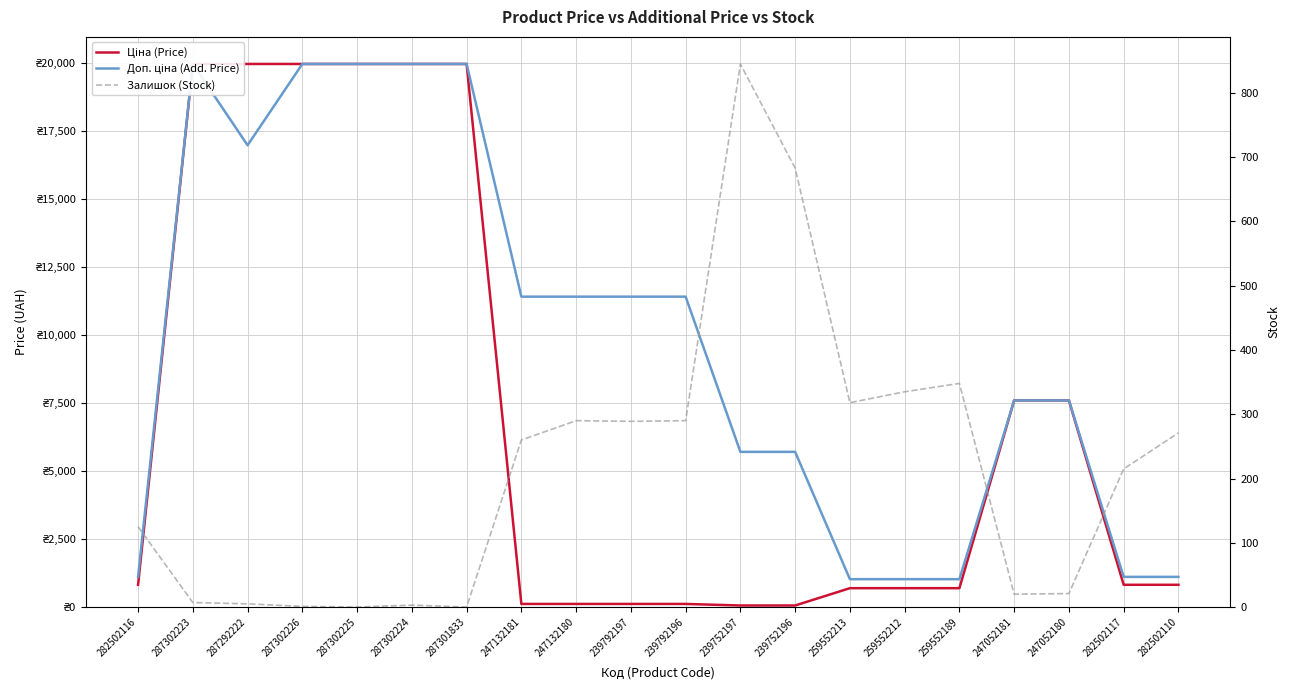

How many values in the Ціна (Price) series are below 818?

9